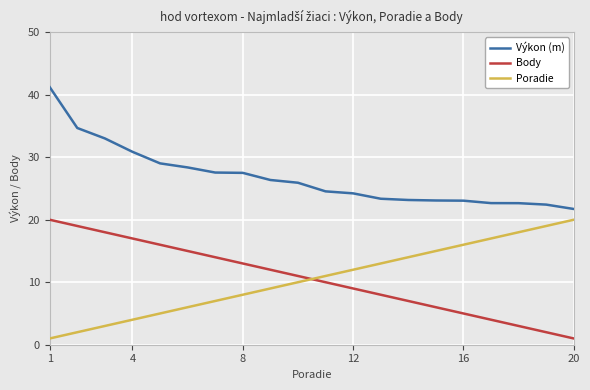

True or false: Body and Výkon (m) cross at least once.

False